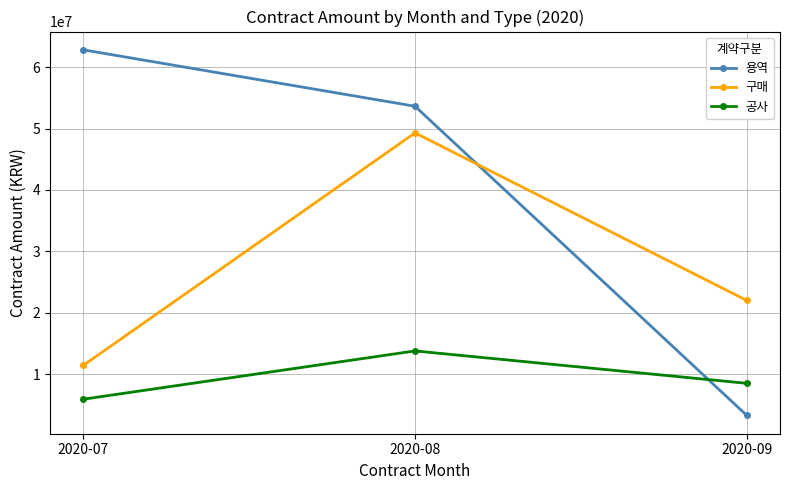

Where does the 공사 series first go above 8525000?

2020-08